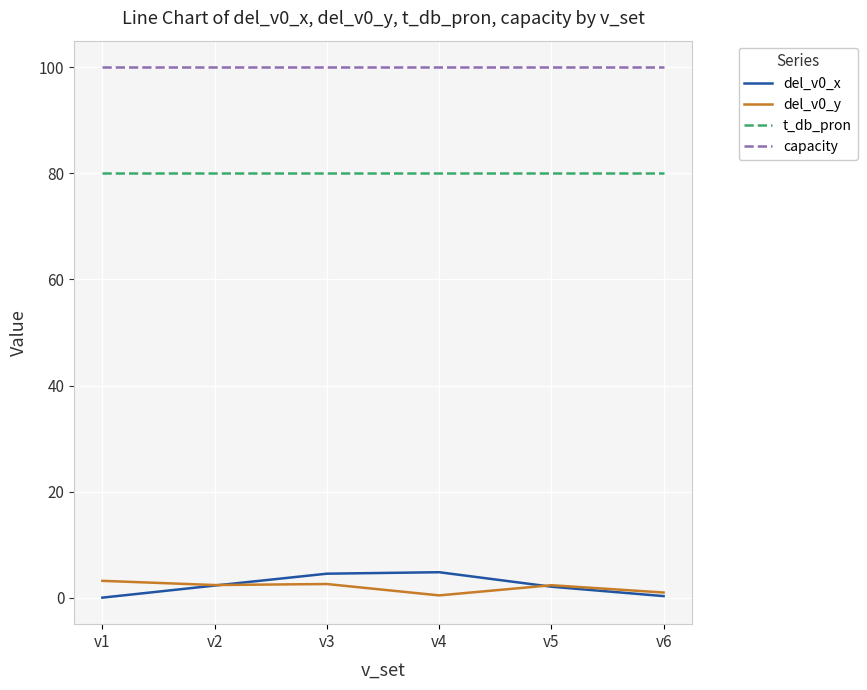

What is the spread (max minus min) of values at v2?

97.7